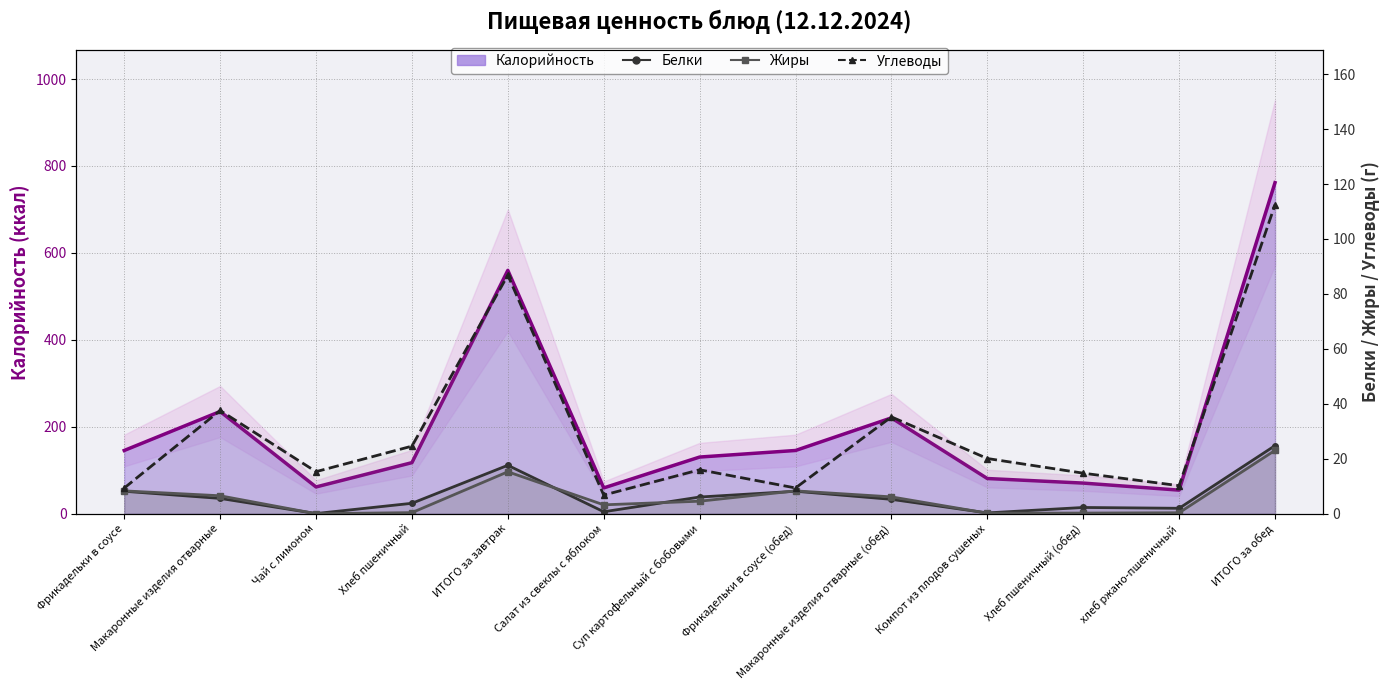

True or false: Белки has a value of 14.8 at ИТОГО за обед.

False